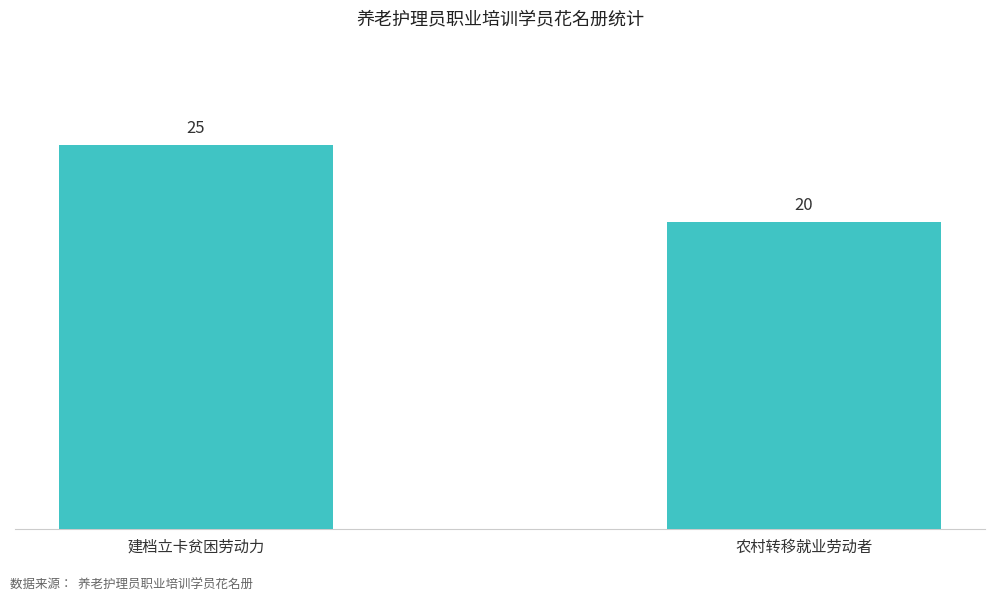

What is the difference between the values at 农村转移就业劳动者 and 建档立卡贫困劳动力?

5